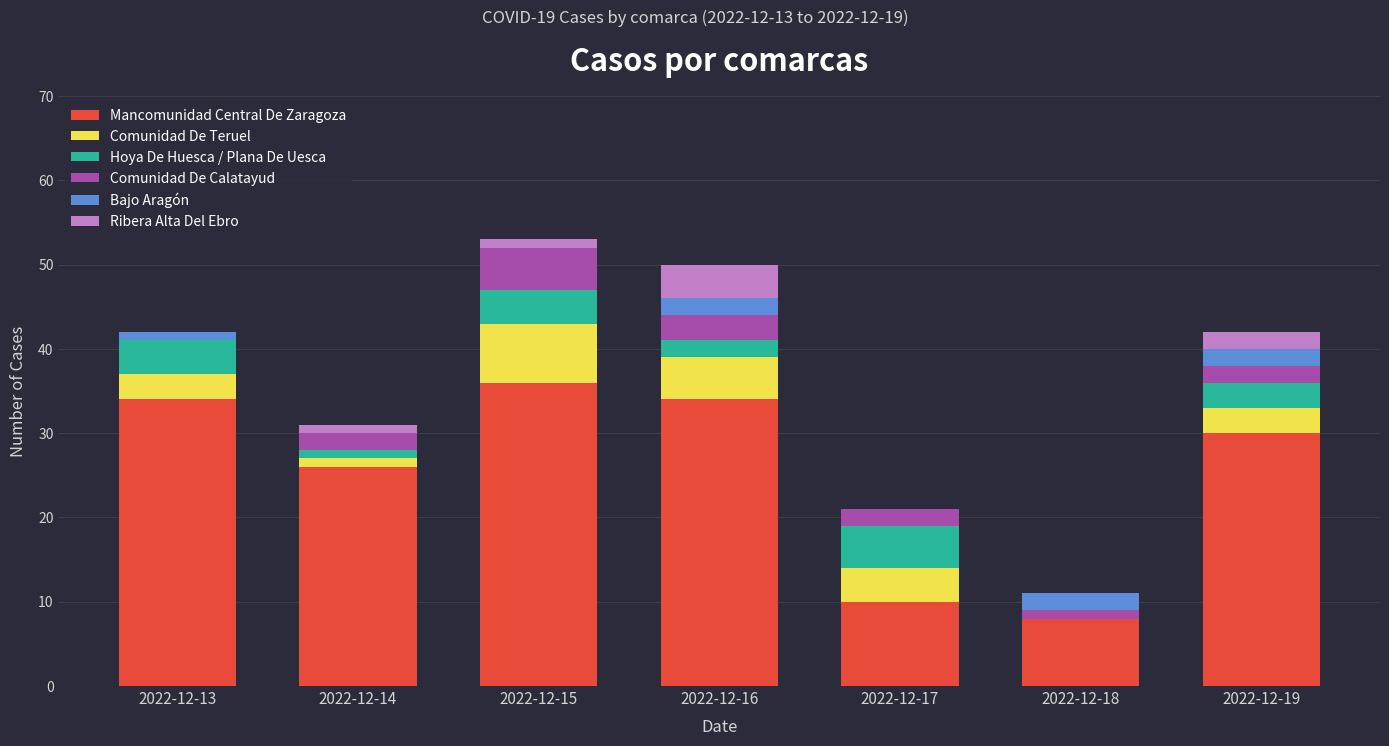

What is the highest value of the Mancomunidad Central De Zaragoza series?

36